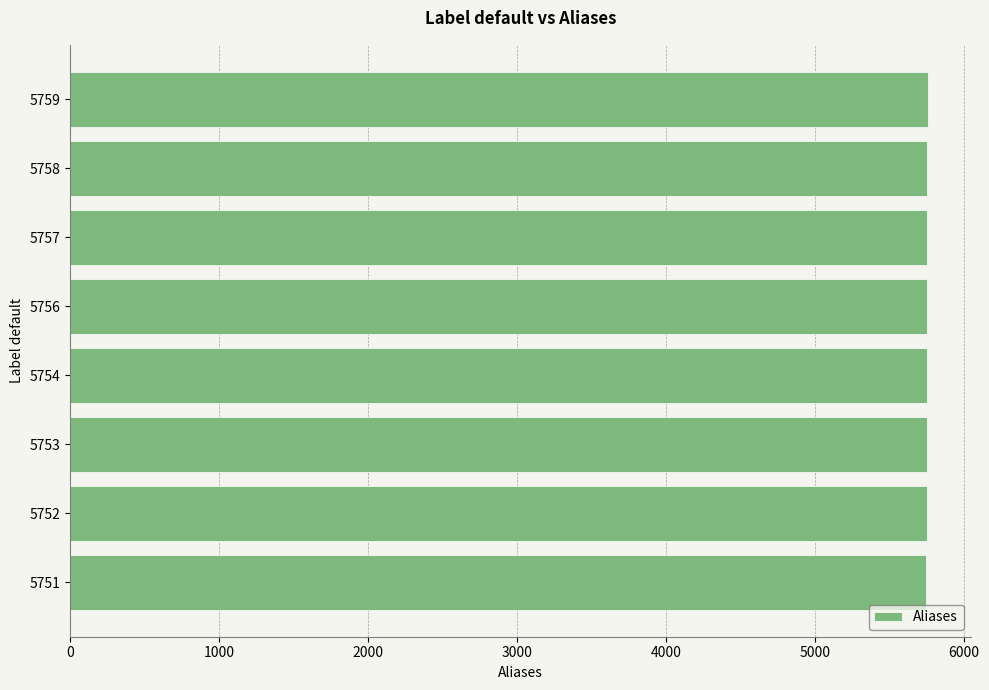

True or false: the data shows 5753 at 5753.

True